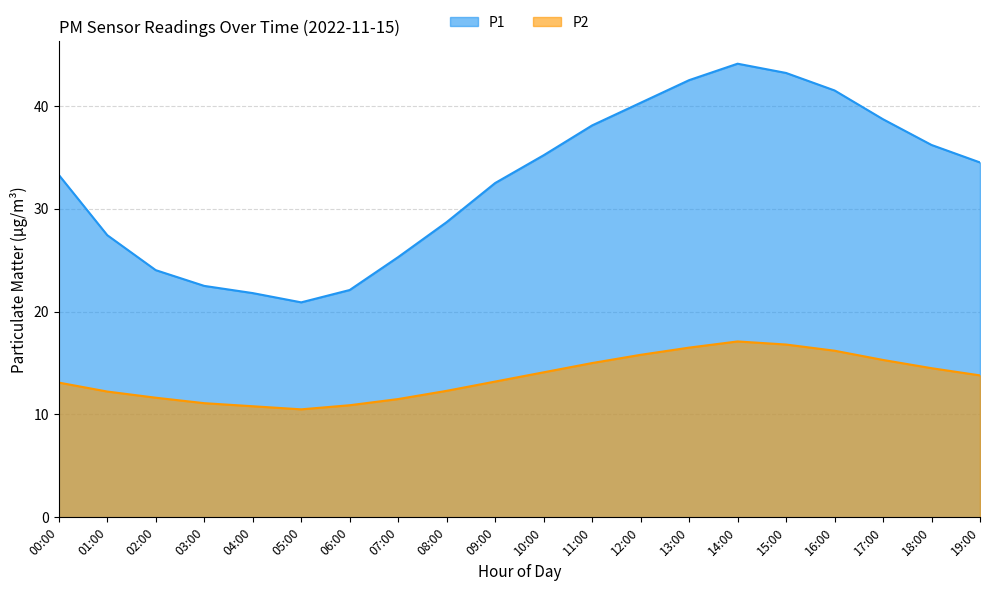

Which has a higher value, 00:00 or 04:00?

00:00